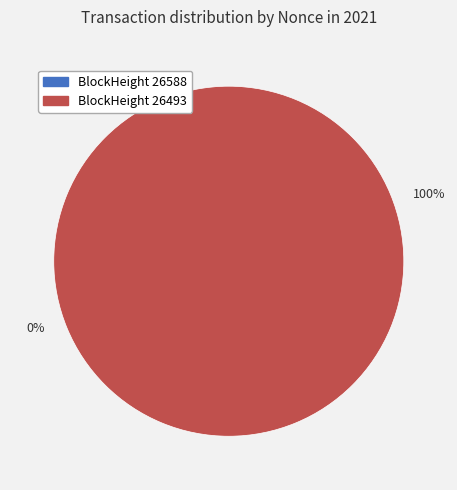

Is it true that 26493 is 100% of the pie?

True